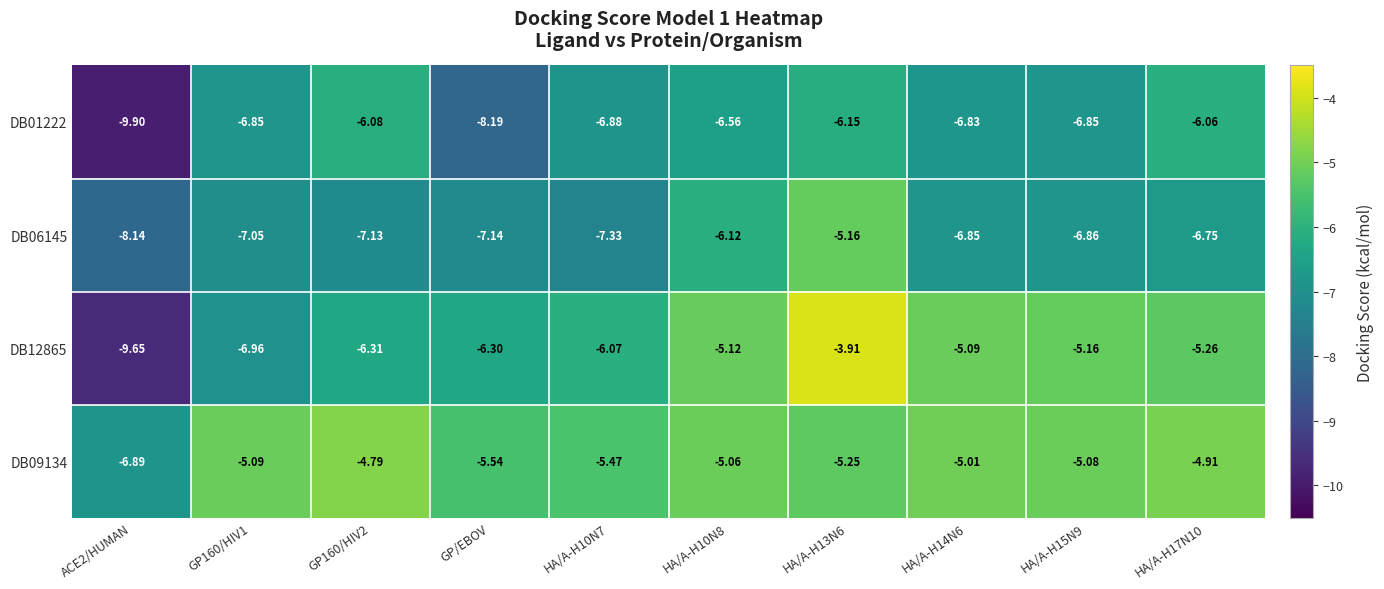

Is the value of DB09134 at HA/A-H10N7 greater than the value of DB01222 at HA/A-H13N6?

Yes